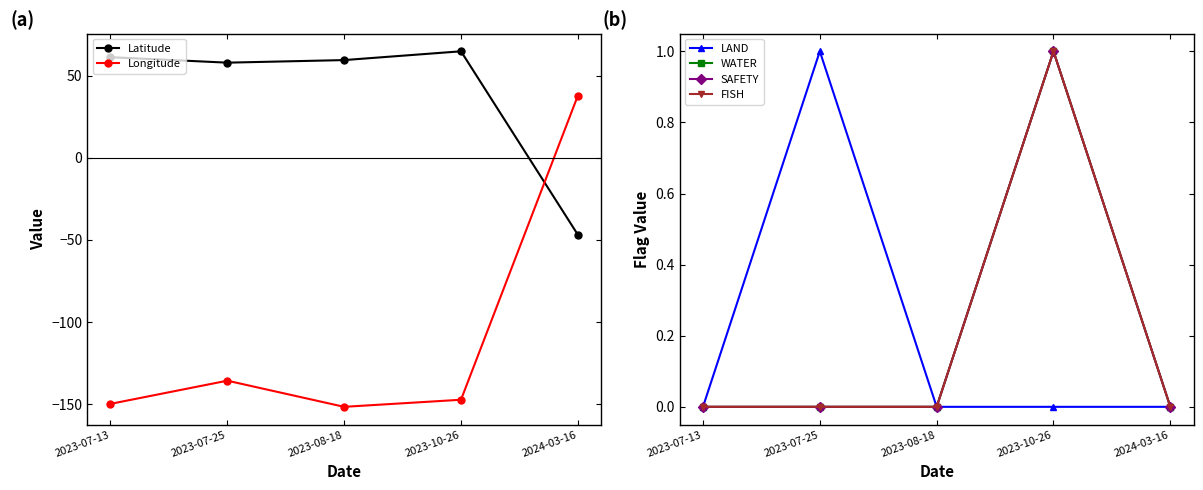

In Latitude, how many points are higher than both neighbors (excluding endpoints)?

1